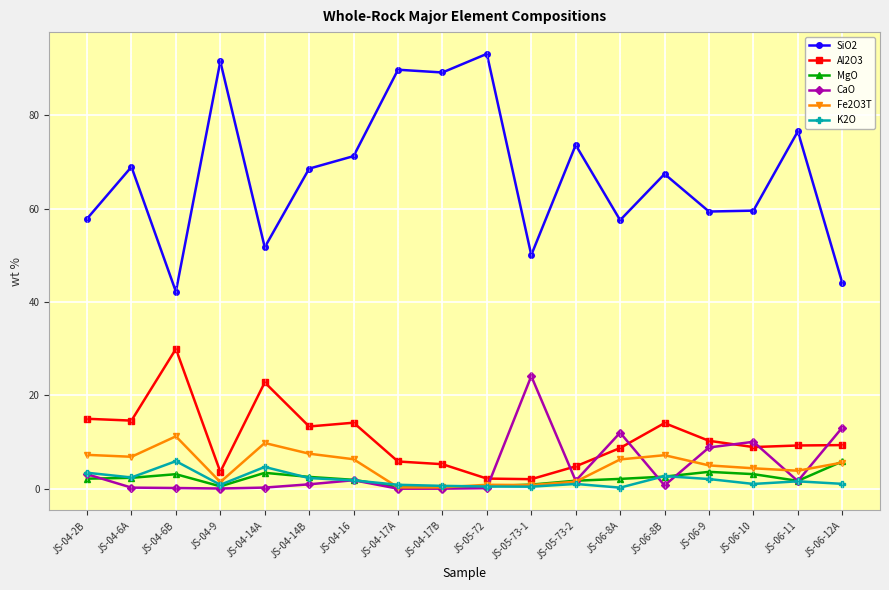

Is the value of Fe2O3T at JS-06-8A greater than the value of K2O at JS-06-10?

Yes